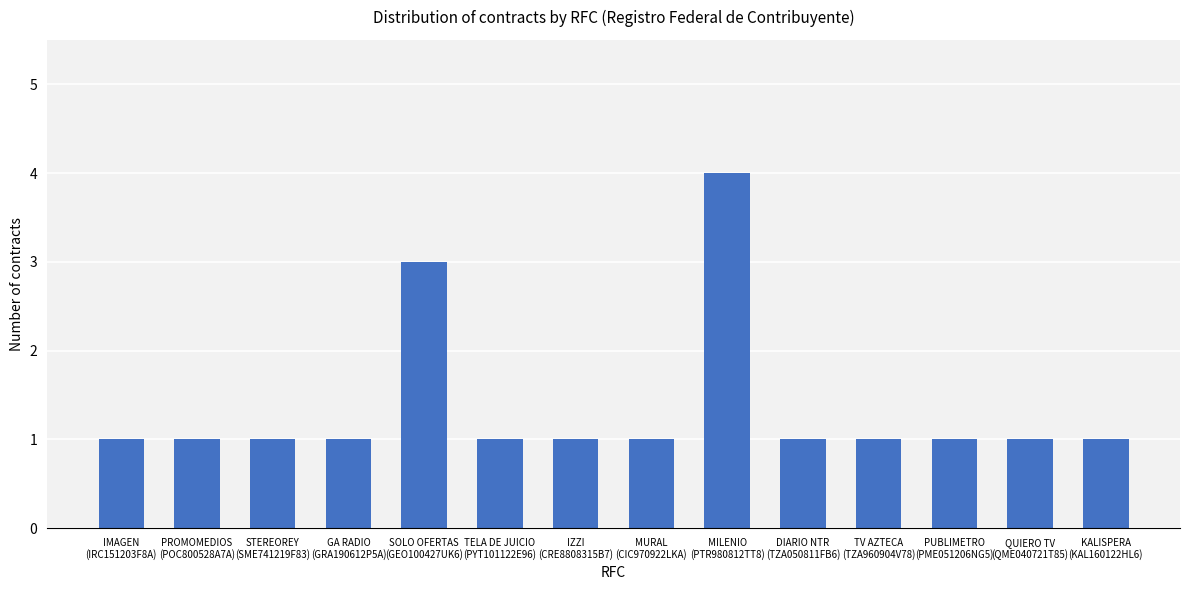

What is the difference between the maximum and minimum values?

3